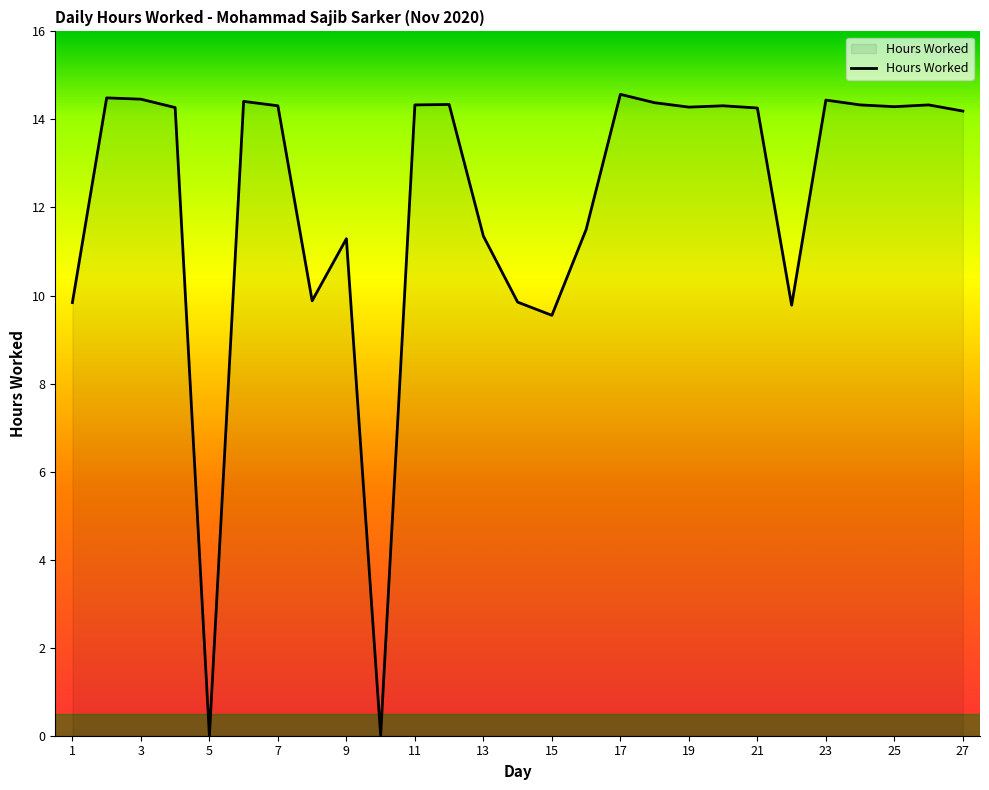

What is the maximum value shown in the chart?

14.6